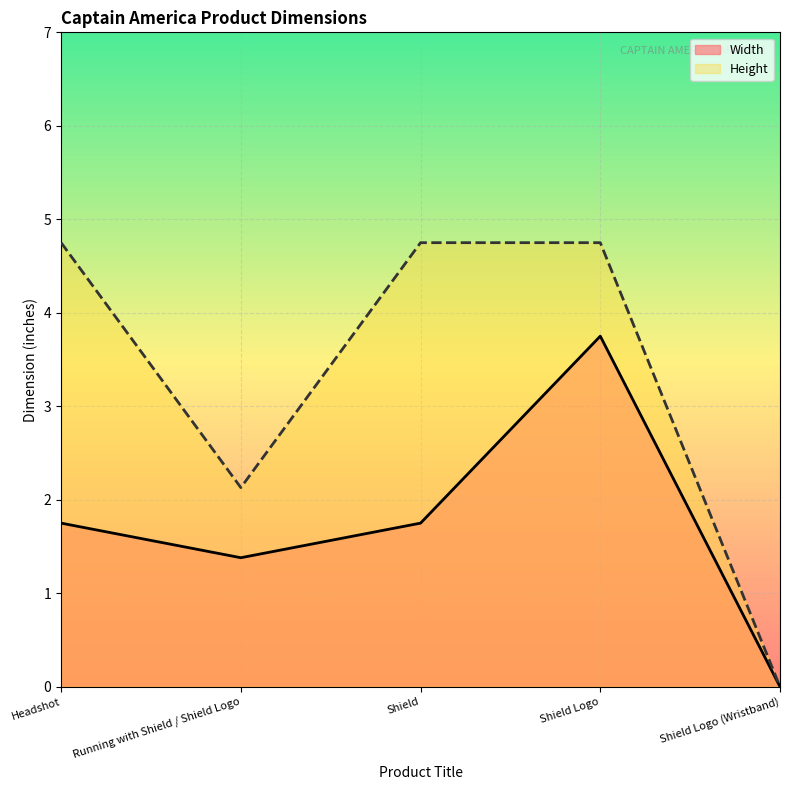

What is the difference between the second highest and second lowest values in the Height series?

2.6